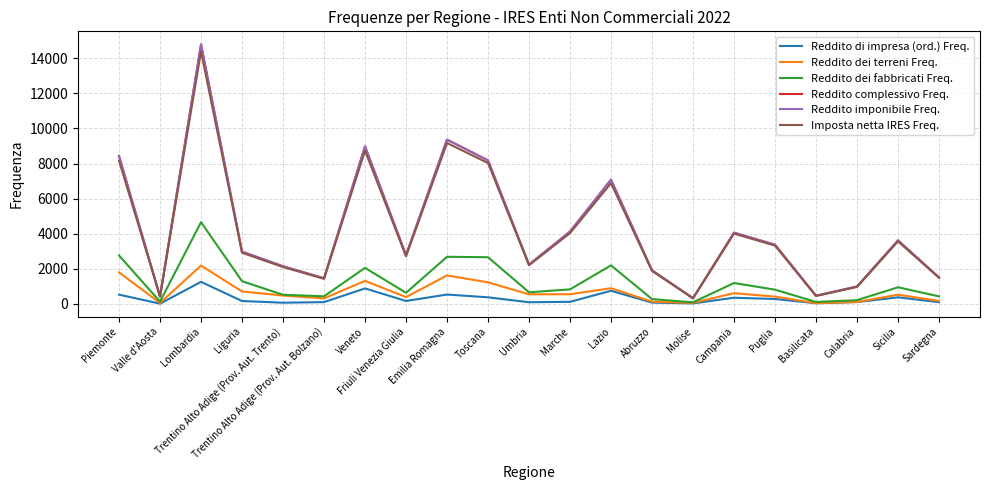

Between Piemonte and Marche, which series saw the biggest shift?

Reddito complessivo Freq.